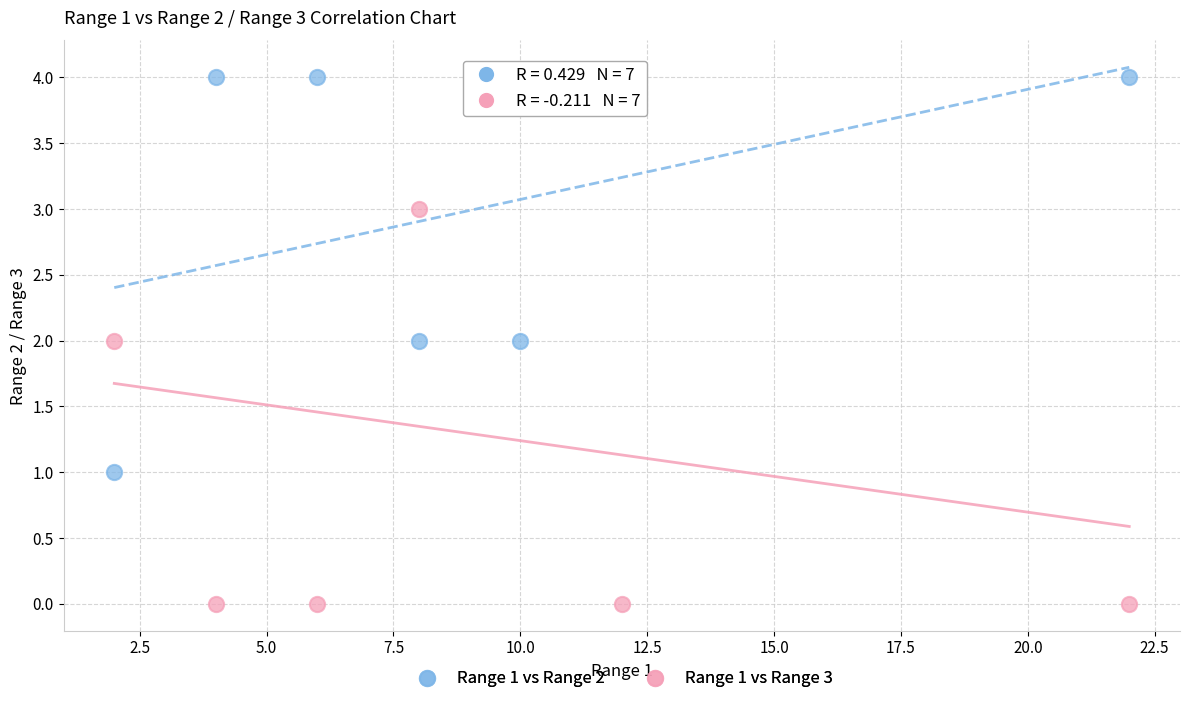

Which series has the largest Y range (max minus min)?

Range 1 vs Range 3